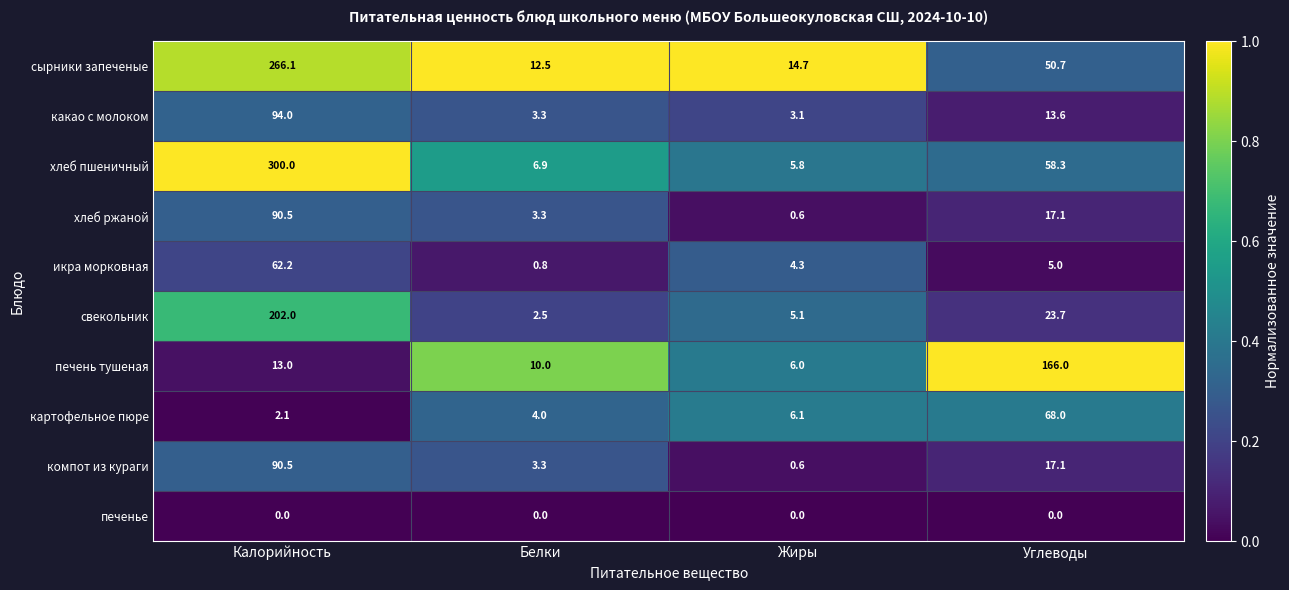

What is the difference between the maximum and minimum values in the икра морковная series?

61.4